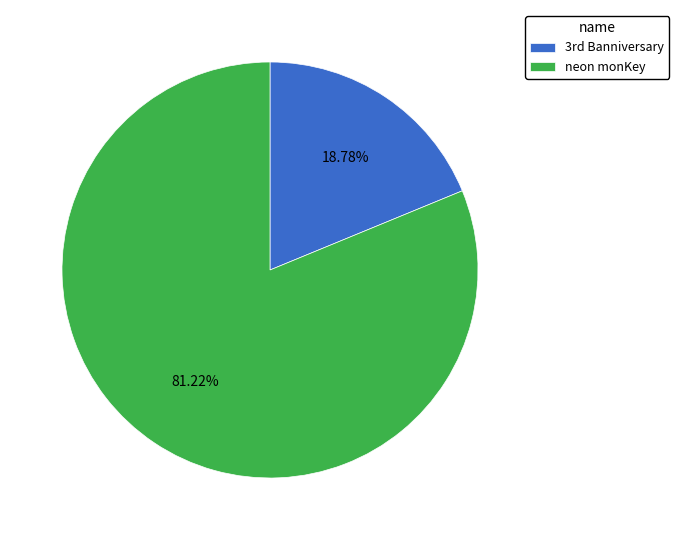

To the nearest percent, what percentage of the pie is neon monKey?

81%